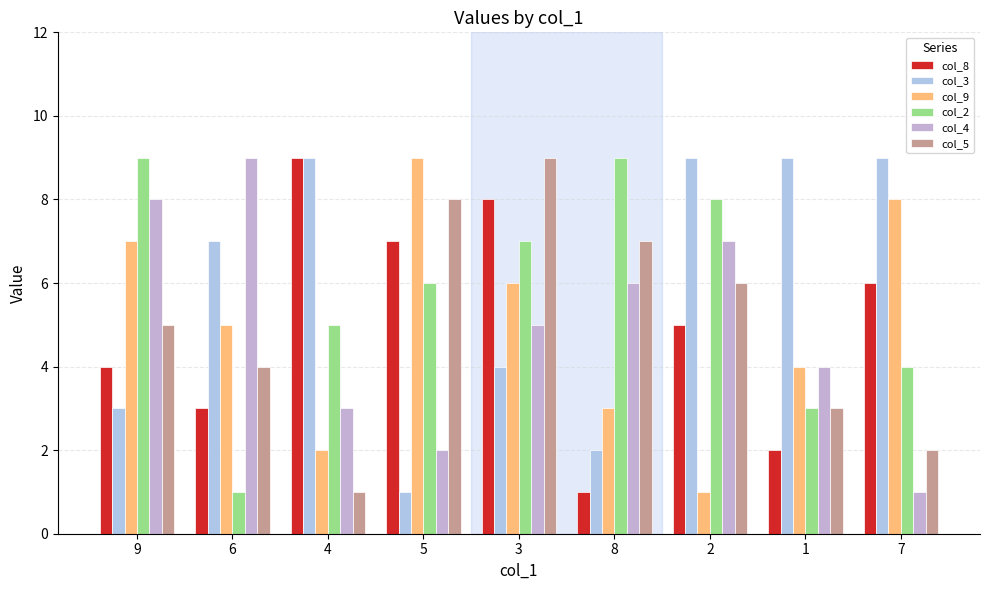

At which label is col_4 closest to 5?

3